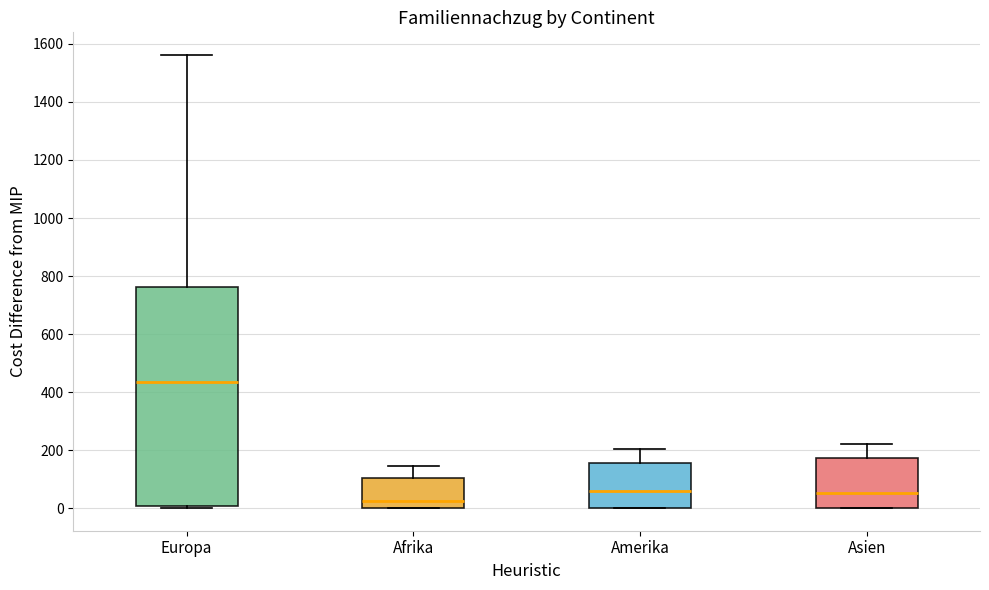

Reading left to right, transcribe this box plot: for each box, give where its median line is, the range the box spans, and where its two whiskers end, as read against the y-axis. The values are not printed on the chart, so give them approximately, as read against the axis.

Europa: median 440, box 0 to 760, whiskers 0 to 1560
Afrika: median 20, box 0 to 100, whiskers 0 to 140
Amerika: median 60, box 0 to 160, whiskers 0 to 200
Asien: median 60, box 0 to 180, whiskers 0 to 220